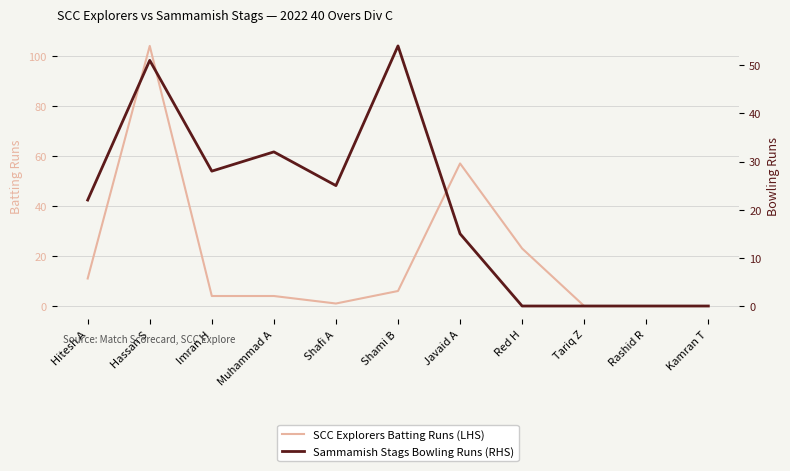

Where does the SCC Explorers Batting Runs (LHS) series first go above 4?

Hitesh A